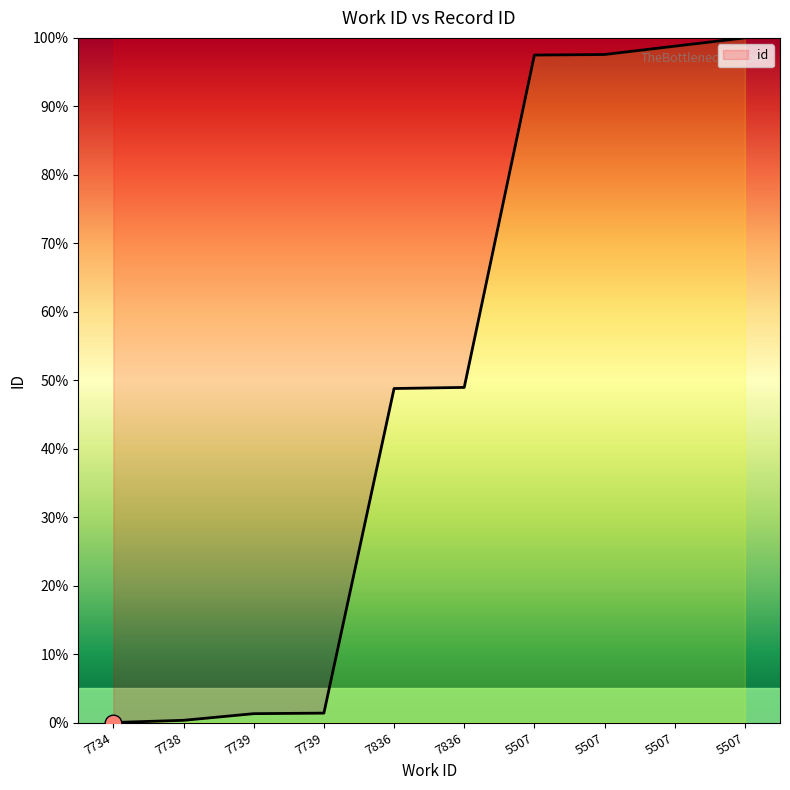

Rank the categories by value from highest to lowest.

5507, 5507, 5507, 5507, 7836, 7836, 7739, 7739, 7738, 7734